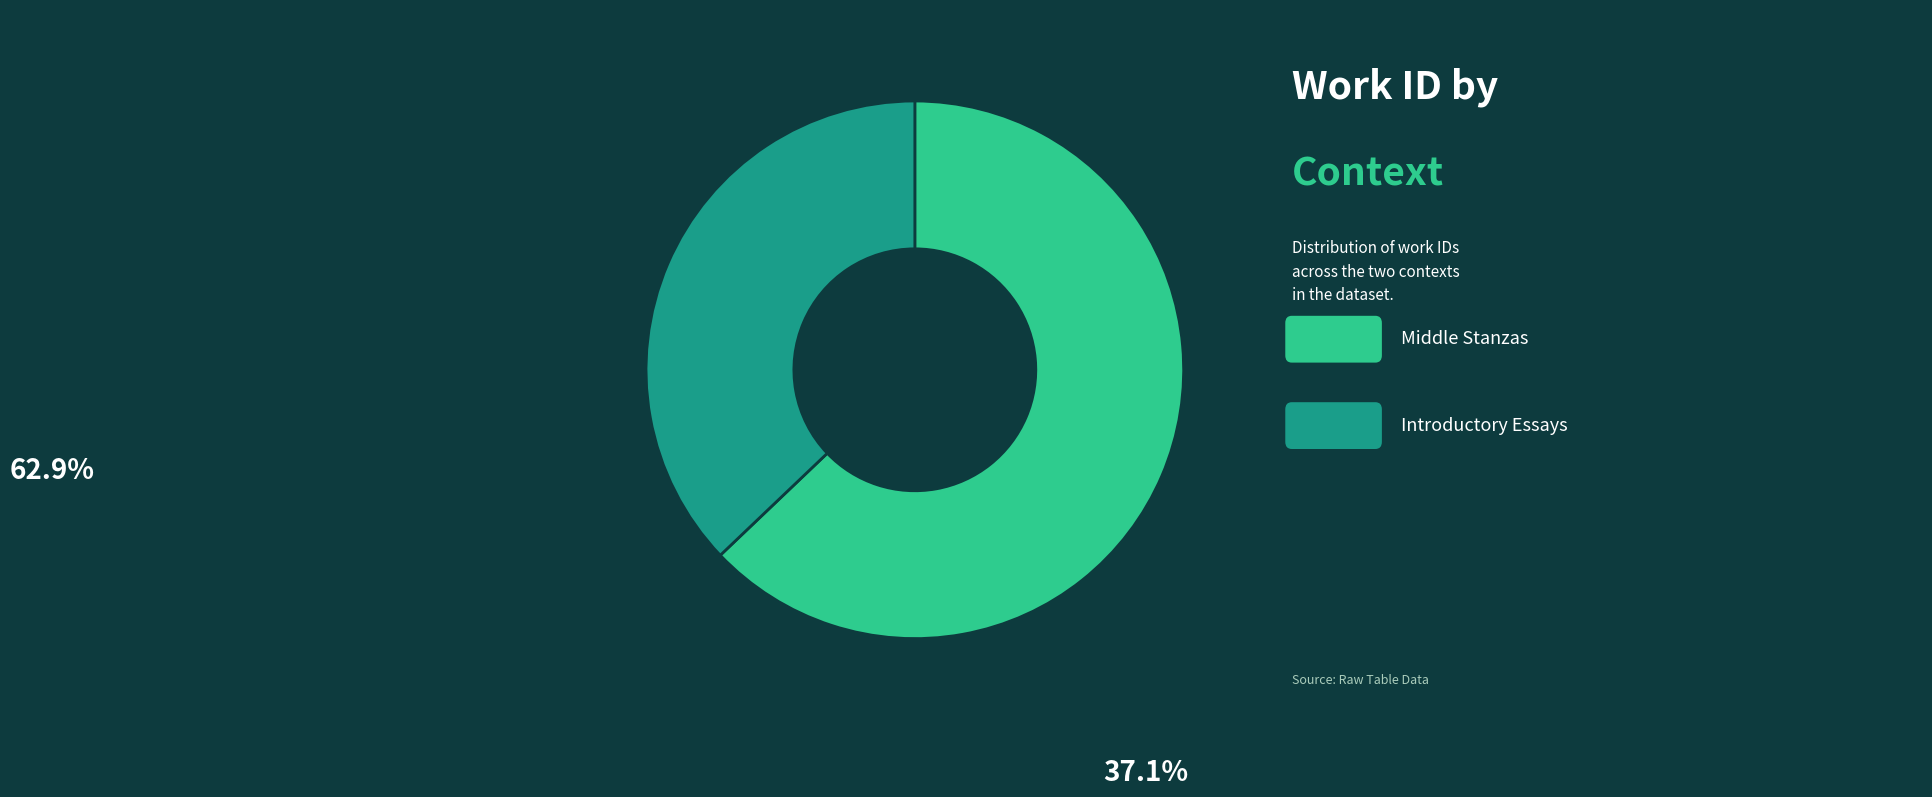

Is there any slice that represents more than half of the pie?

Yes